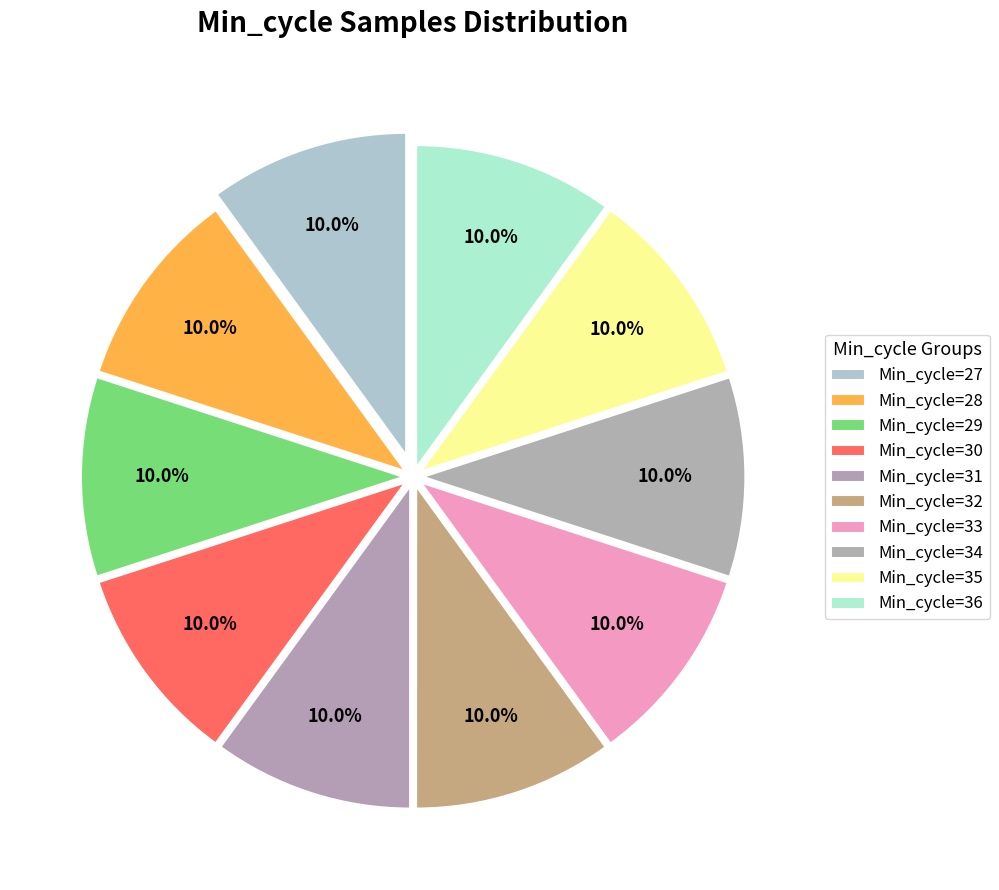

How many segments does this pie chart have?

10